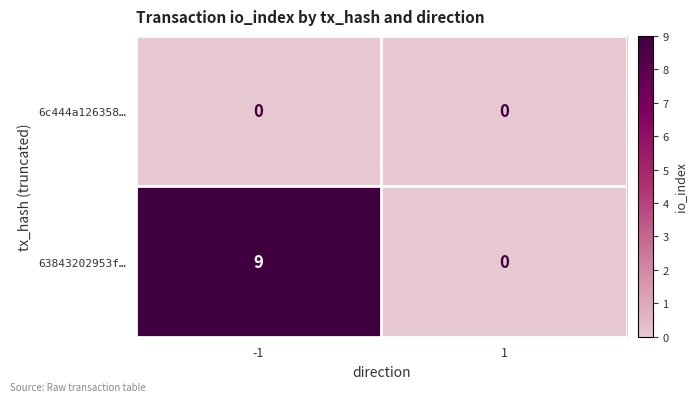

The value of 63843202953f… at 1 is 0. True or false?

True